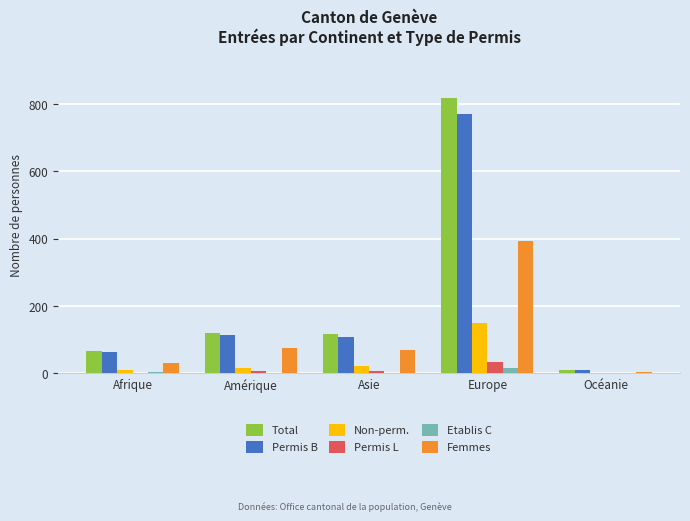

Between Amérique and Europe, which series saw the biggest shift?

Total